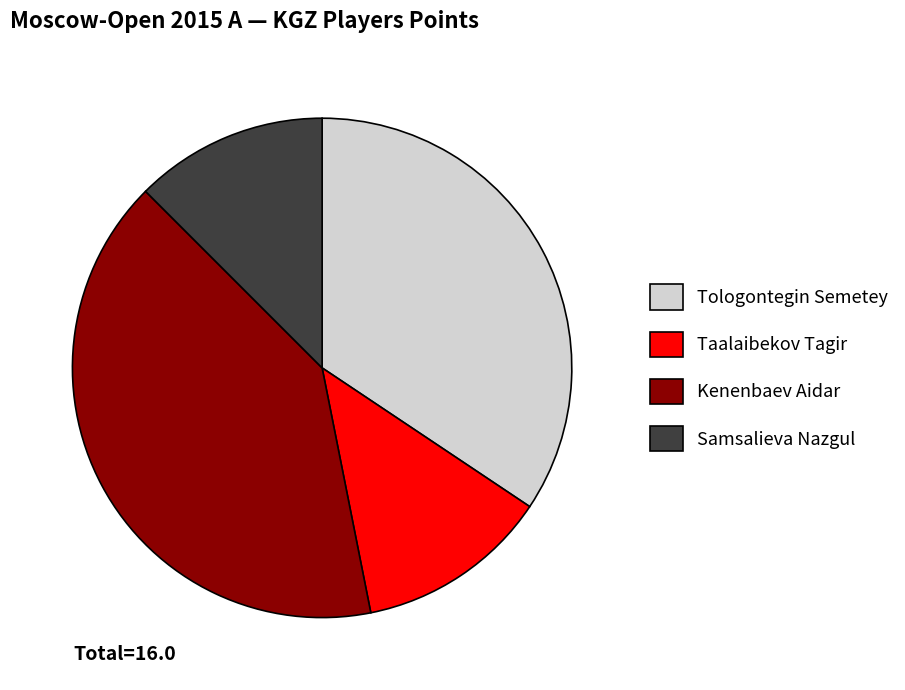

Is it true that Samsalieva Nazgul is 20% of the pie?

False